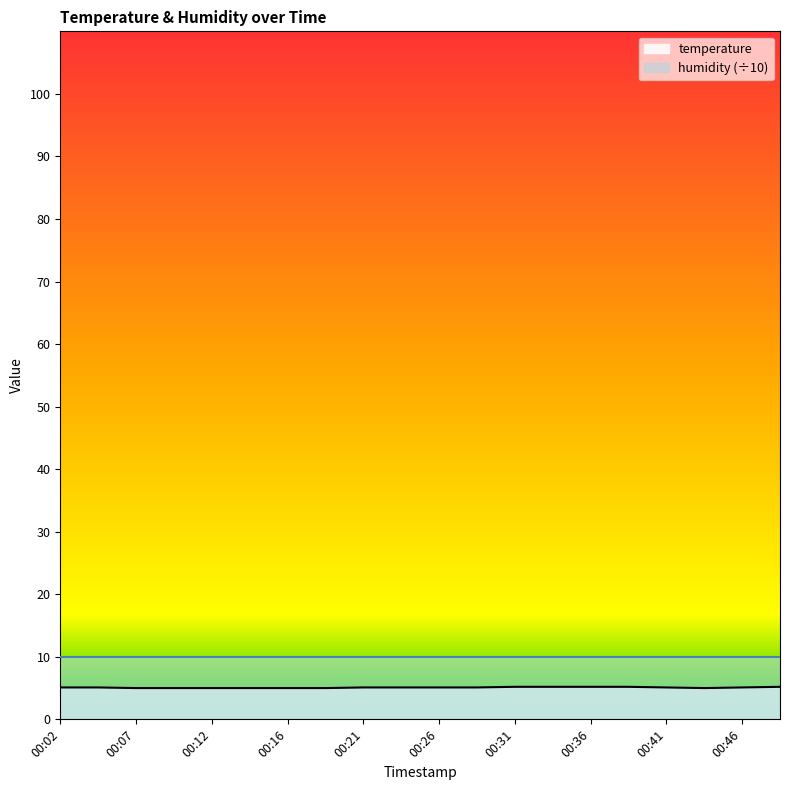

Reading left to right, extract all data points from this chart.

5.1	5.1	5.0	5.0	5.0	5.0	5.0	5.0	5.1	5.1	5.1	5.1	5.2	5.2	5.2	5.2	5.1	5.0	5.1	5.2